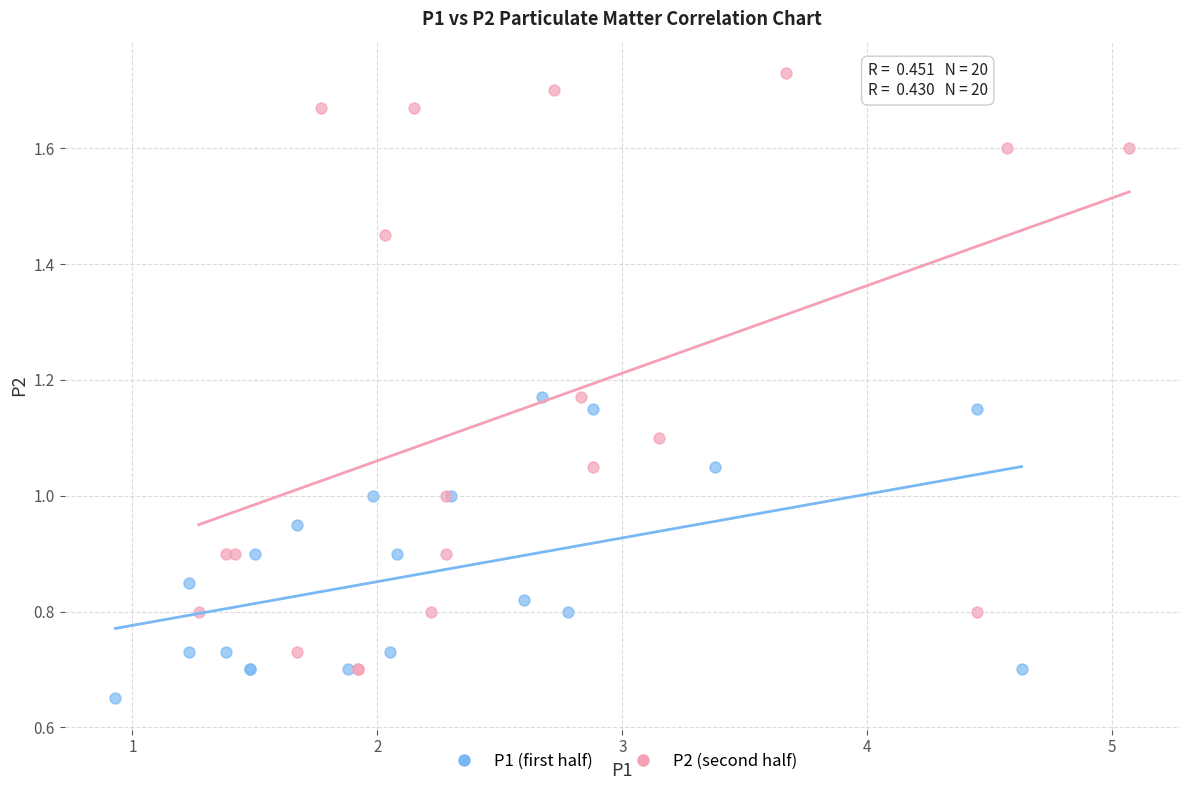

Which series contains the highest Y value?

P2 (second half)